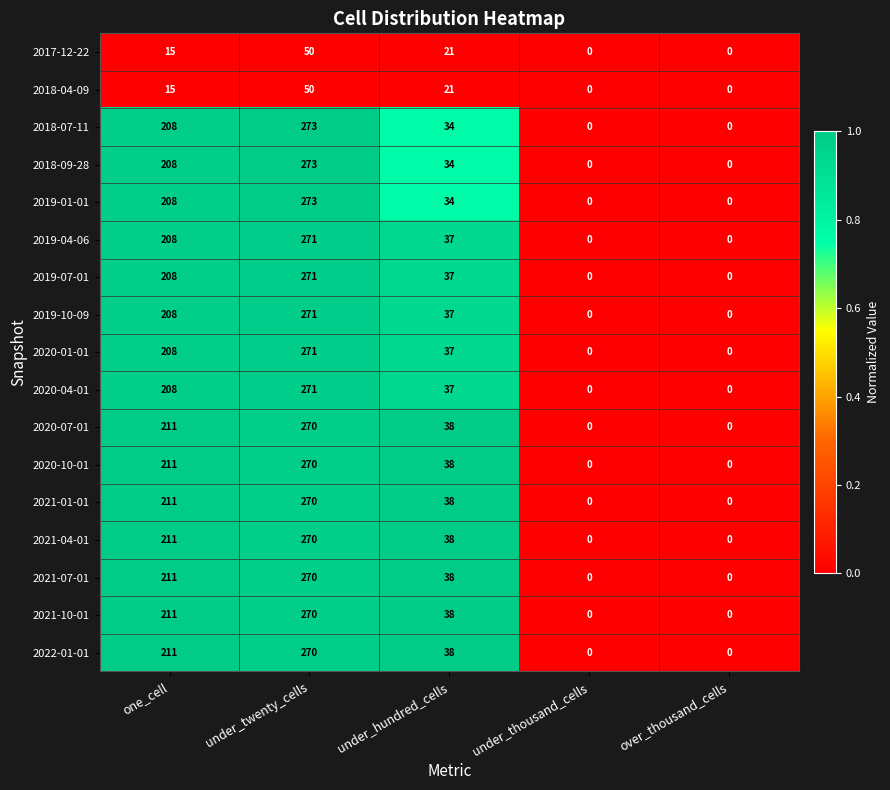

Is it true that 2017-12-22 equals 0 at over_thousand_cells?

True